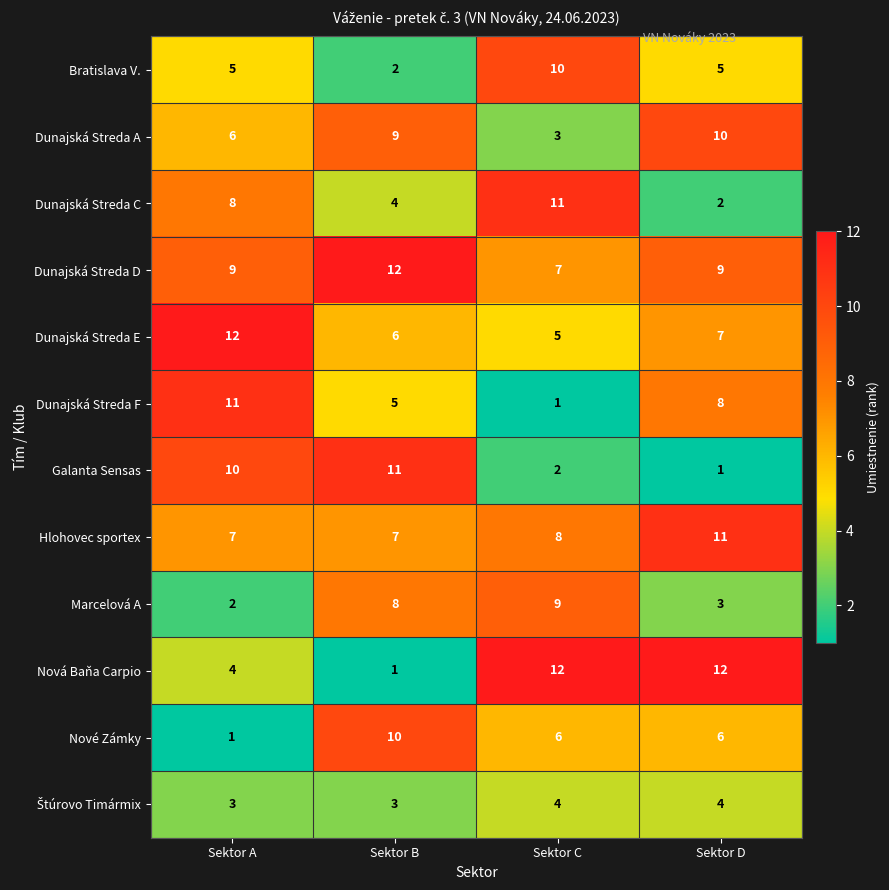

What is the average value of the Dunajská Streda C series?

6